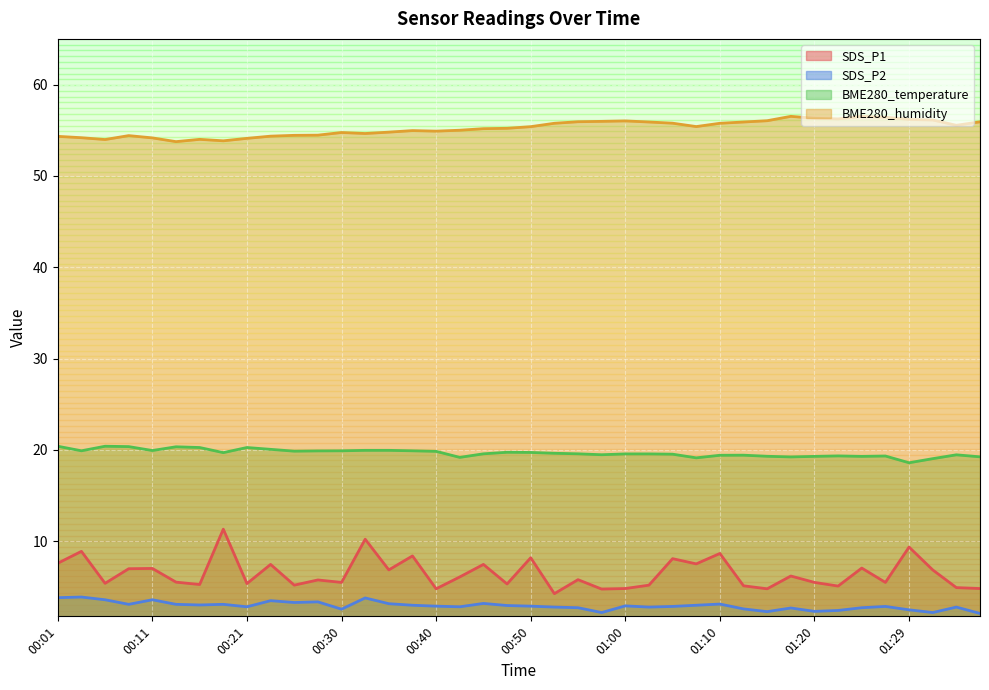

At 00:38, list the series in order from smallest to largest.

SDS_P2, SDS_P1, BME280_temperature, BME280_humidity